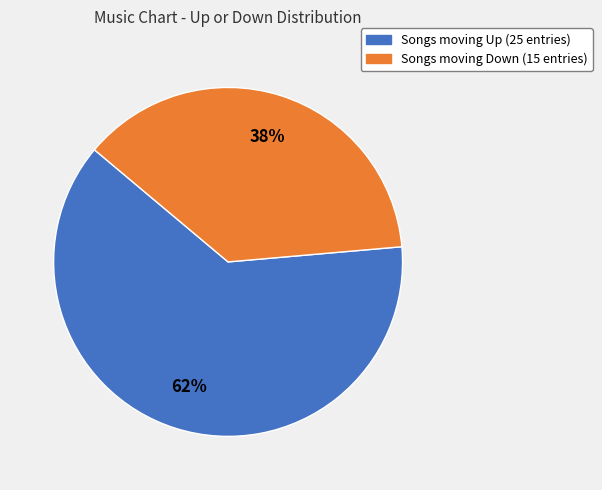

To the nearest percent, what is the average slice percentage?

50%